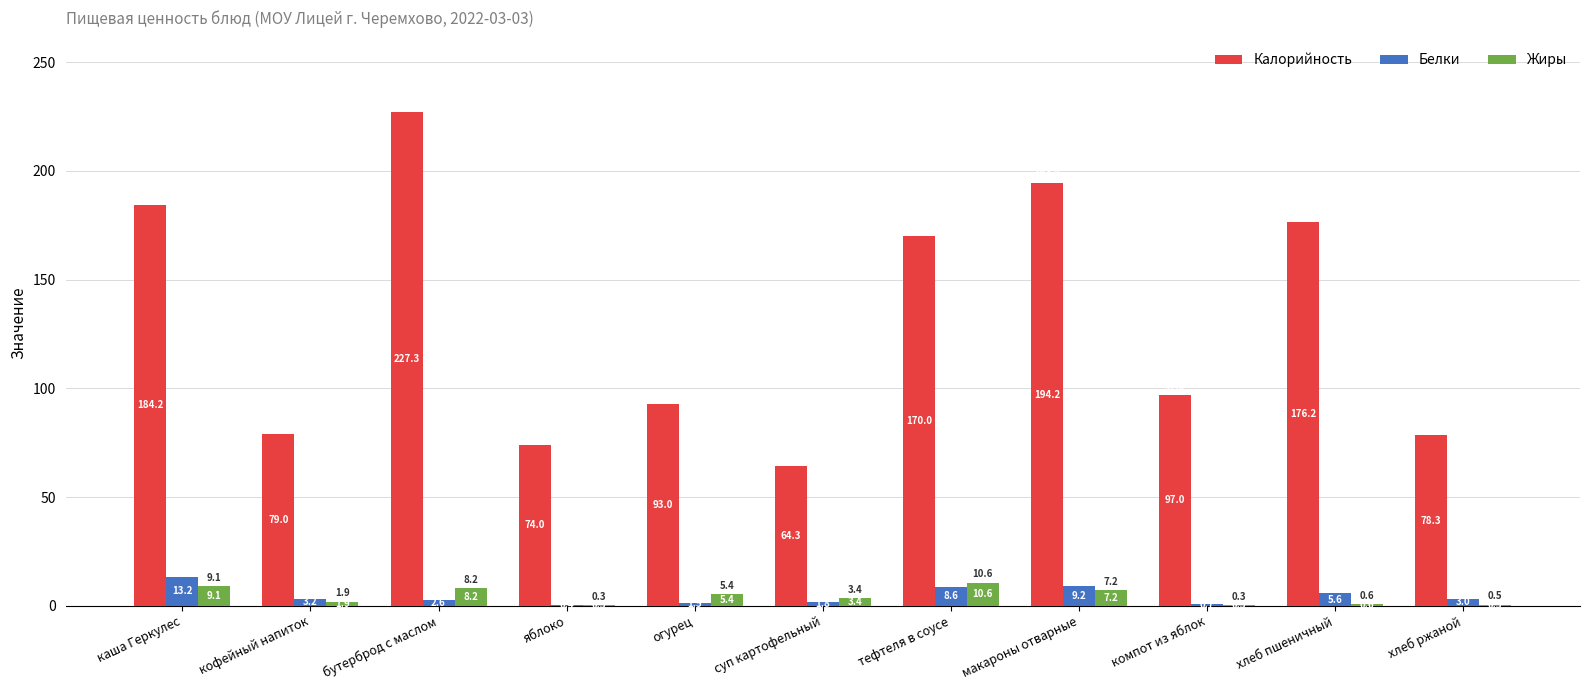

Which category has the highest value in the Белки series?

каша Геркулес